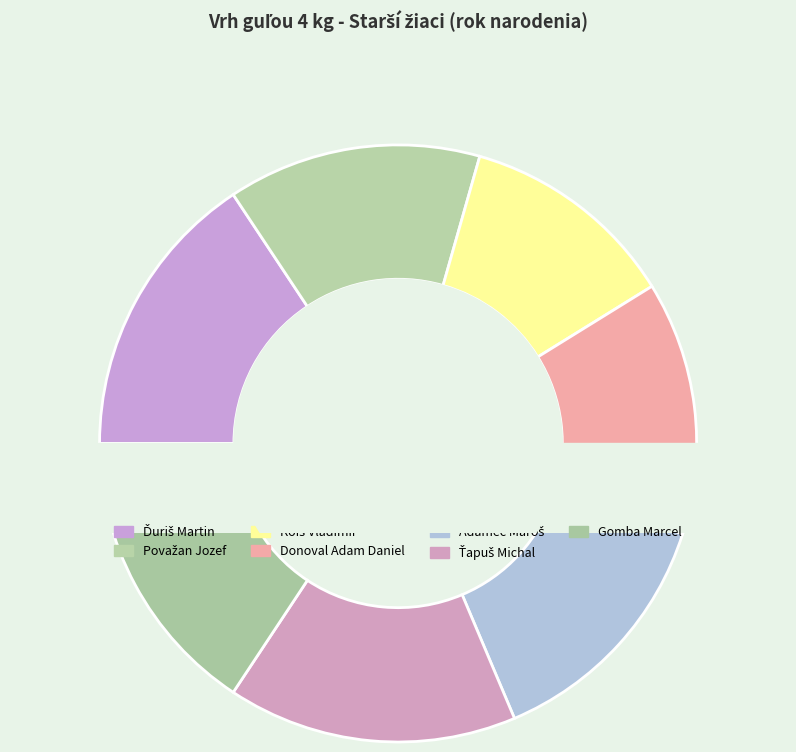

Does Ťapuš Michal represent more than half of the total?

No